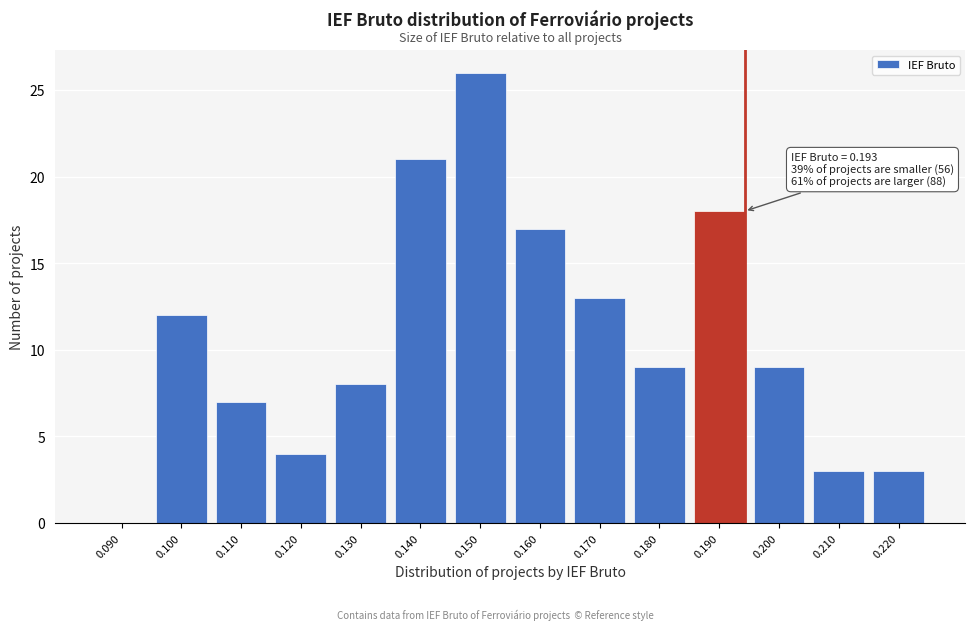

Reading right to left, what are all the values shown in this chart?

0.220=3	0.210=3	0.200=9	0.190=18	0.180=9	0.170=13	0.160=17	0.150=26	0.140=21	0.130=8	0.120=4	0.110=7	0.100=12	0.090=0